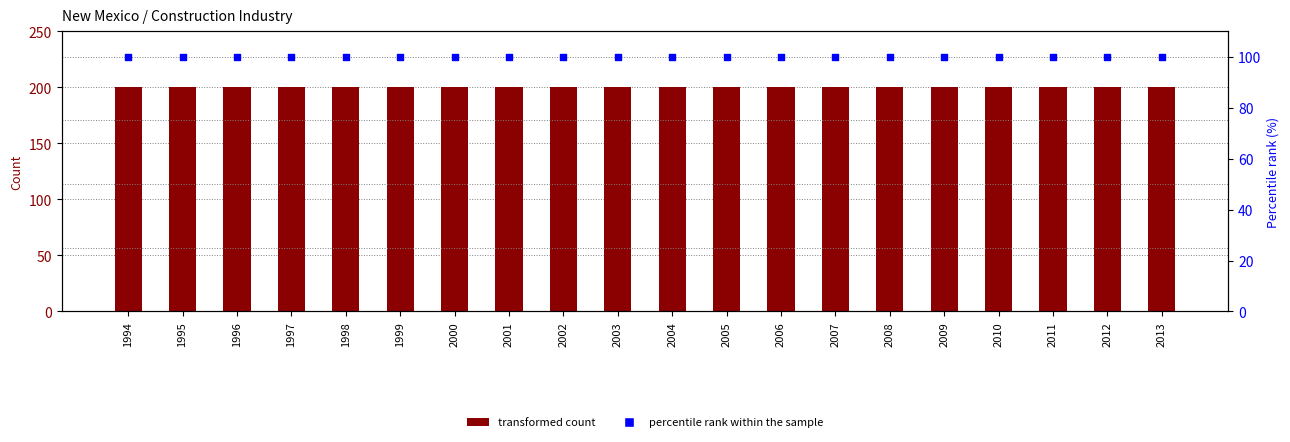

Which series reaches the maximum Y coordinate?

Total Gross job gains